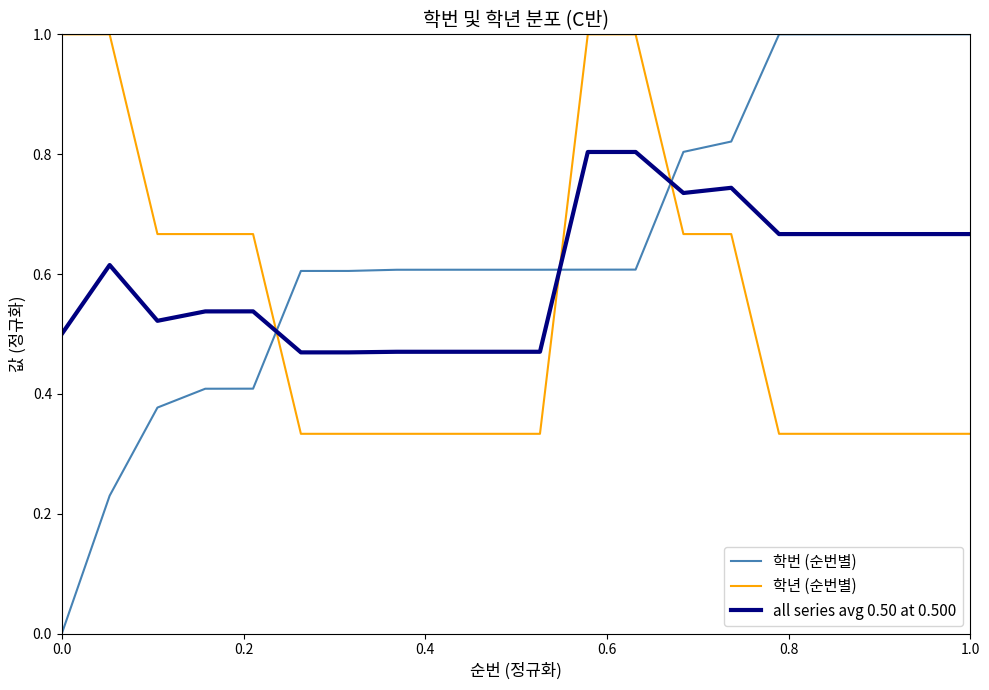

Which series has the largest total across all categories?

학번 (순번별)